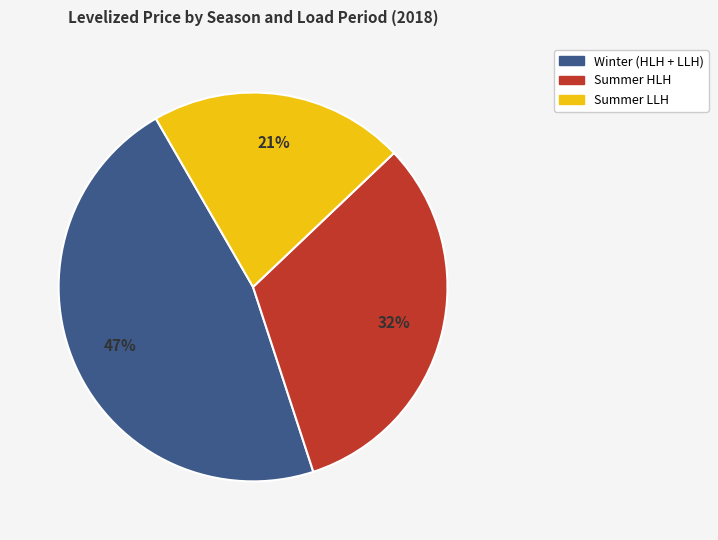

To the nearest percent, what is the average slice percentage?

33%